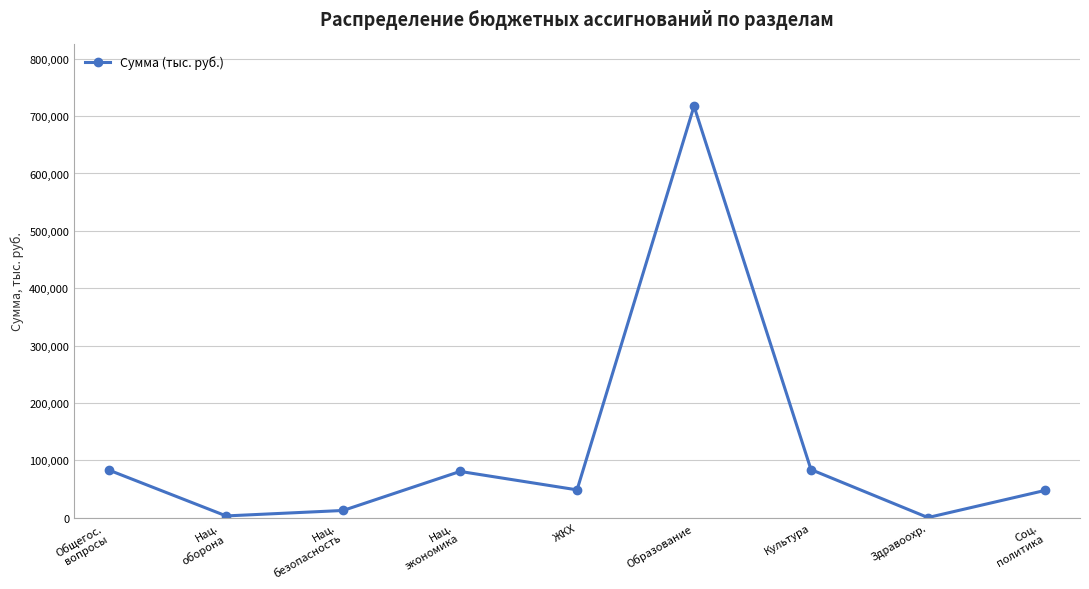

What is the change in value from ЖКХ to Культура?

+35332.2